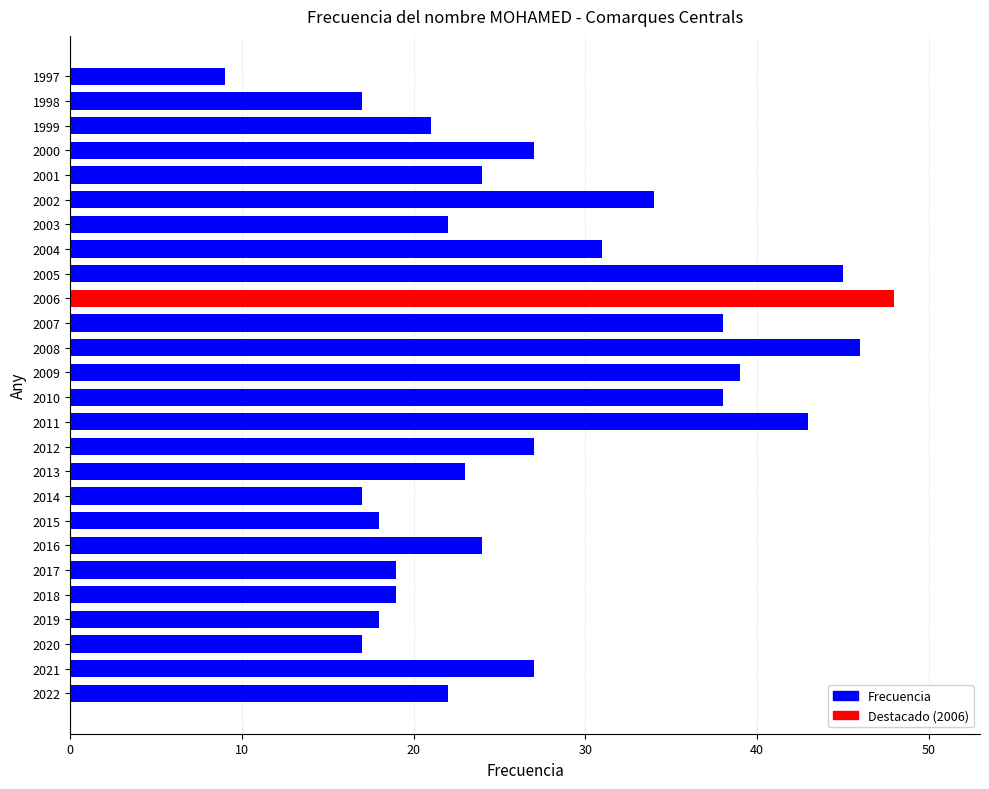

How many categories are shown in the chart?

26